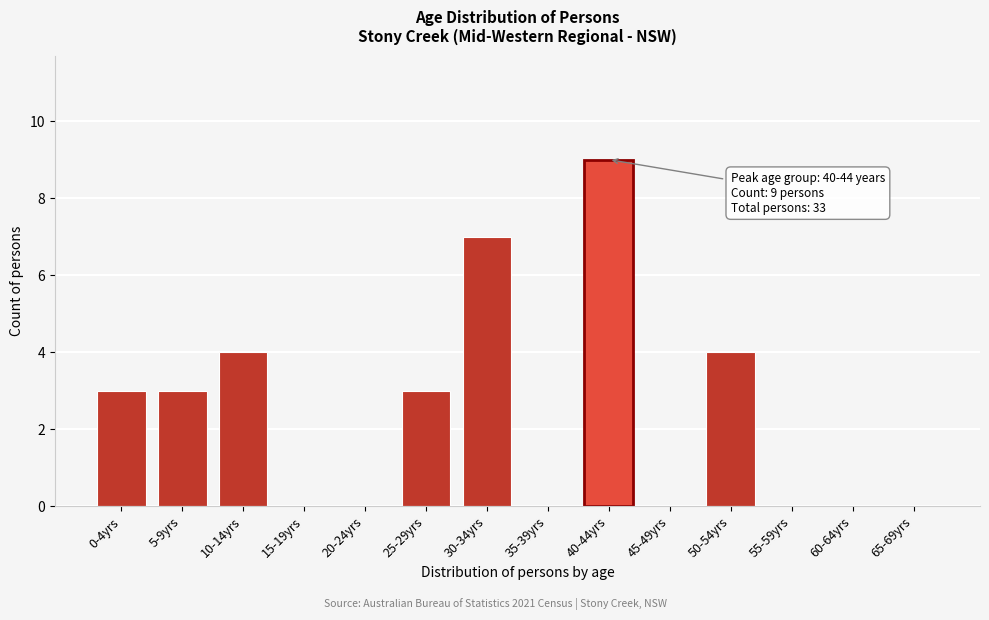

Reading left to right, list all the values displayed in this chart.

0-4yrs=3	5-9yrs=3	10-14yrs=4	15-19yrs=0	20-24yrs=0	25-29yrs=3	30-34yrs=7	35-39yrs=0	40-44yrs=9	45-49yrs=0	50-54yrs=4	55-59yrs=0	60-64yrs=0	65-69yrs=0